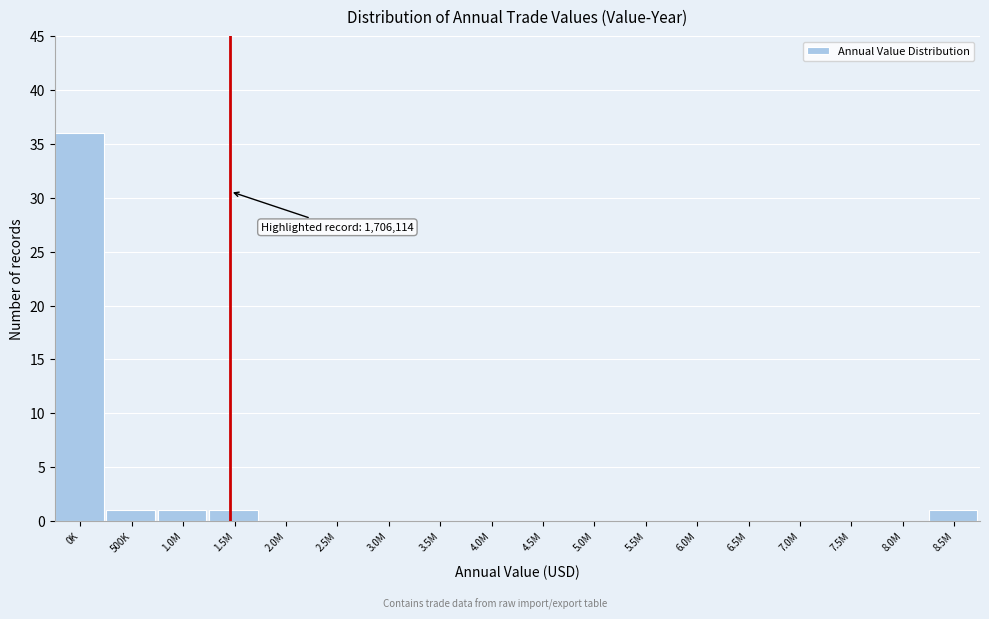

Reading right to left, list all the values displayed in this chart.

8.5M=1	8.0M=0	7.5M=0	7.0M=0	6.5M=0	6.0M=0	5.5M=0	5.0M=0	4.5M=0	4.0M=0	3.5M=0	3.0M=0	2.5M=0	2.0M=0	1.5M=1	1.0M=1	500K=1	0K=36